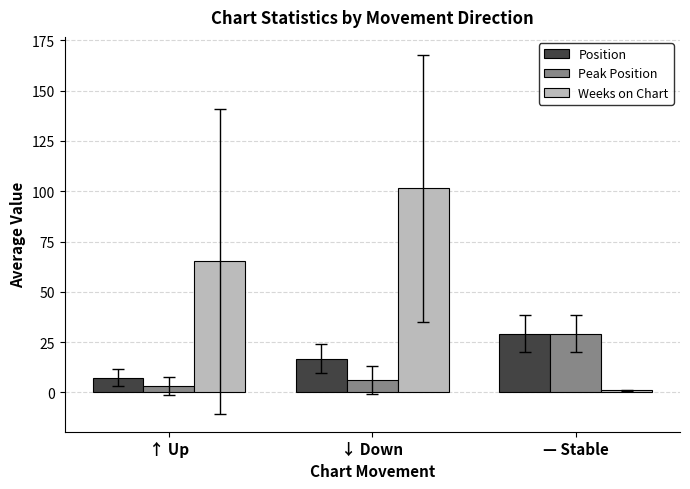

Which series has the largest total across all categories?

Weeks on Chart